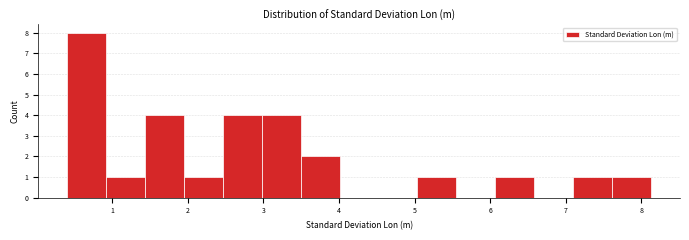

Reading left to right, list every bar in this chart as the range it spans on the x-axis followed by its height. Neither the bar edges nor the heights are printed on the chart, so give them approximately, as read against the axes.

0.4 to 0.9: 8
0.9 to 1.4: 1
1.4 to 2.0: 4
2.0 to 2.5: 1
2.5 to 3.0: 4
3.0 to 3.5: 4
3.5 to 4.0: 2
4.0 to 4.5: 0
4.5 to 5.0: 0
5.0 to 5.6: 1
5.6 to 6.1: 0
6.1 to 6.6: 1
6.6 to 7.1: 0
7.1 to 7.6: 1
7.6 to 8.1: 1